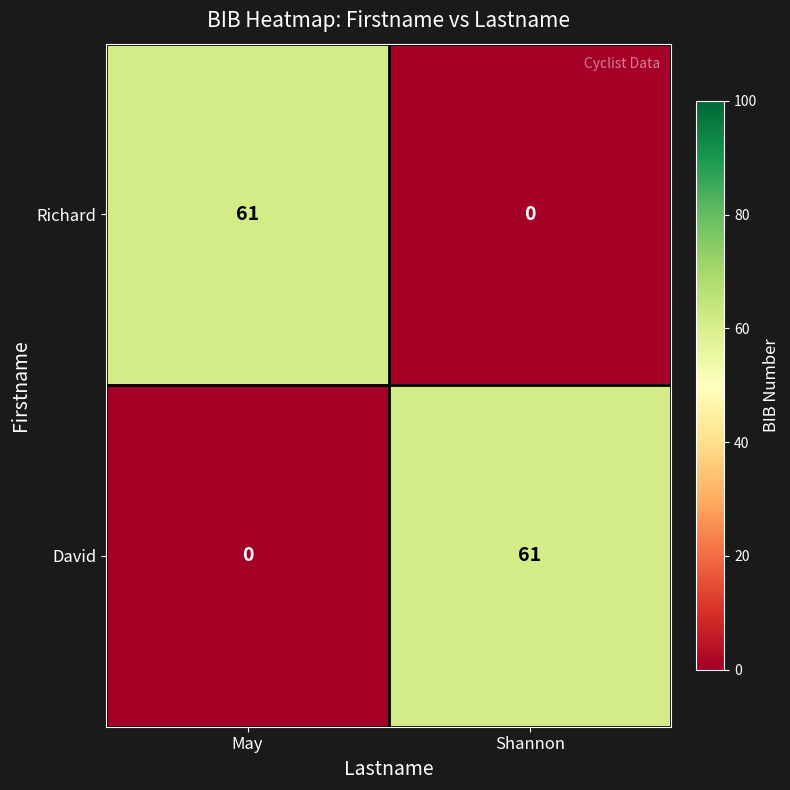

How many distinct data groups are displayed?

2